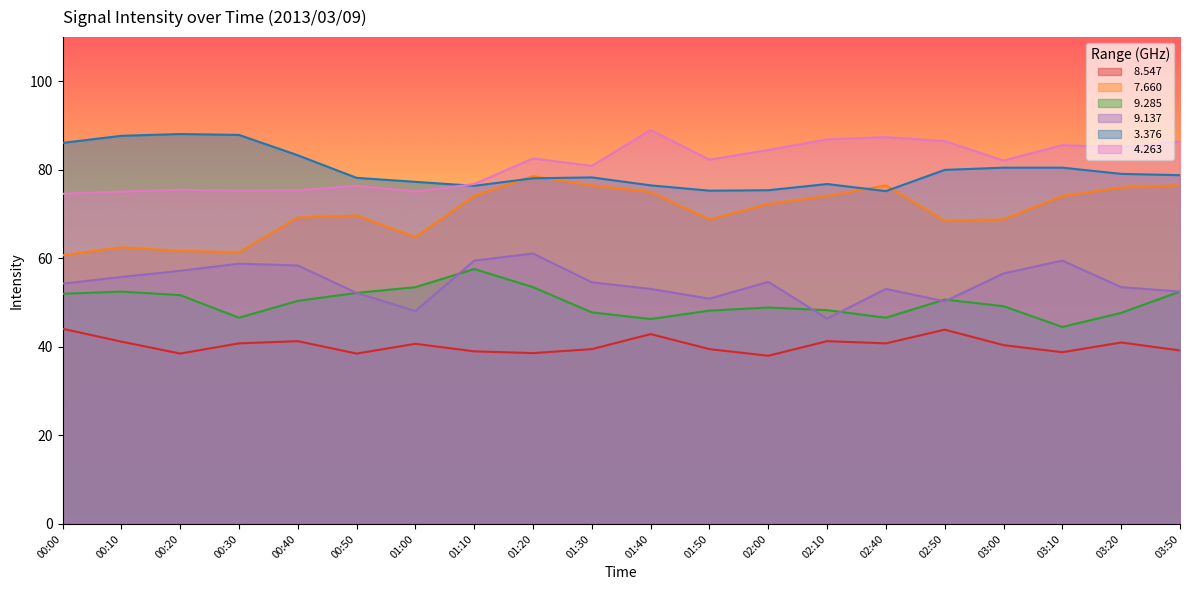

Is it true that   7.660 equals 123.9 at 03:20?

False